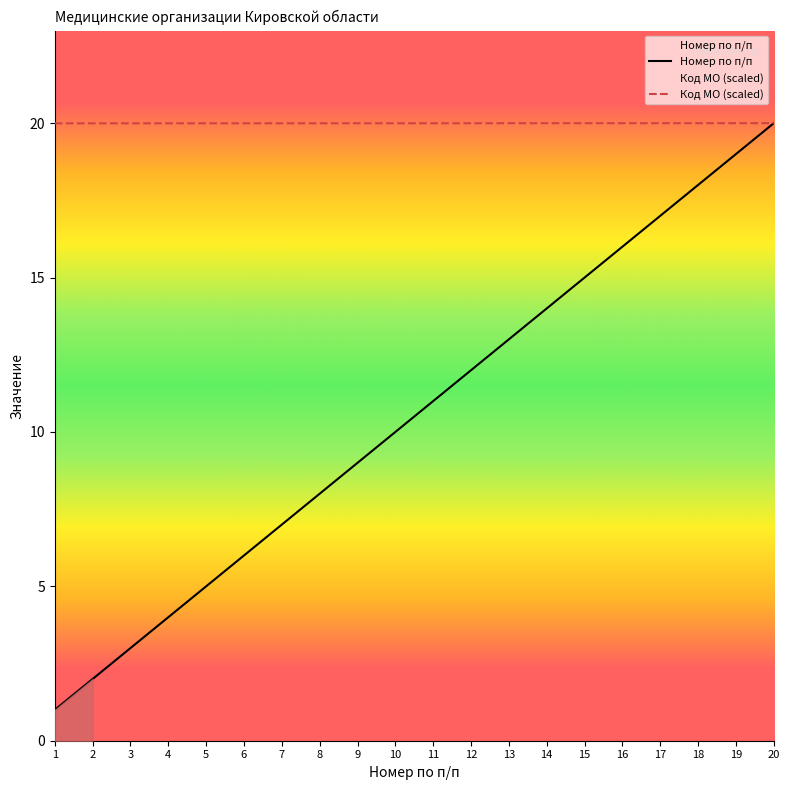

True or false: Код МО has more than 0 interior local peaks.

False